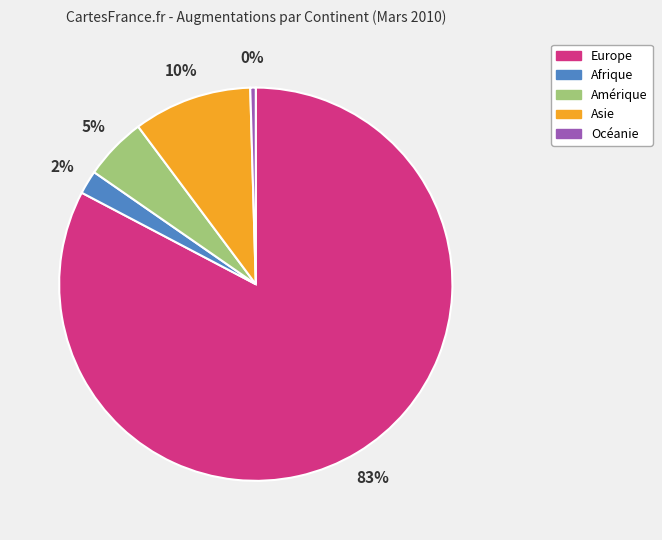

How many segments does this pie chart have?

5